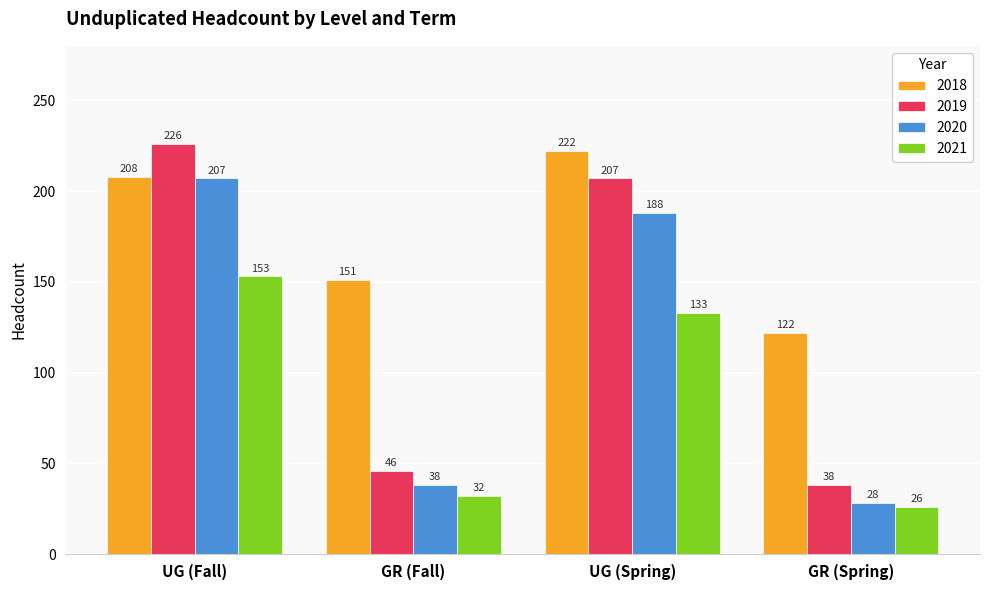

Is the value of 2018 at UG (Spring) greater than the value of 2021 at UG (Fall)?

Yes